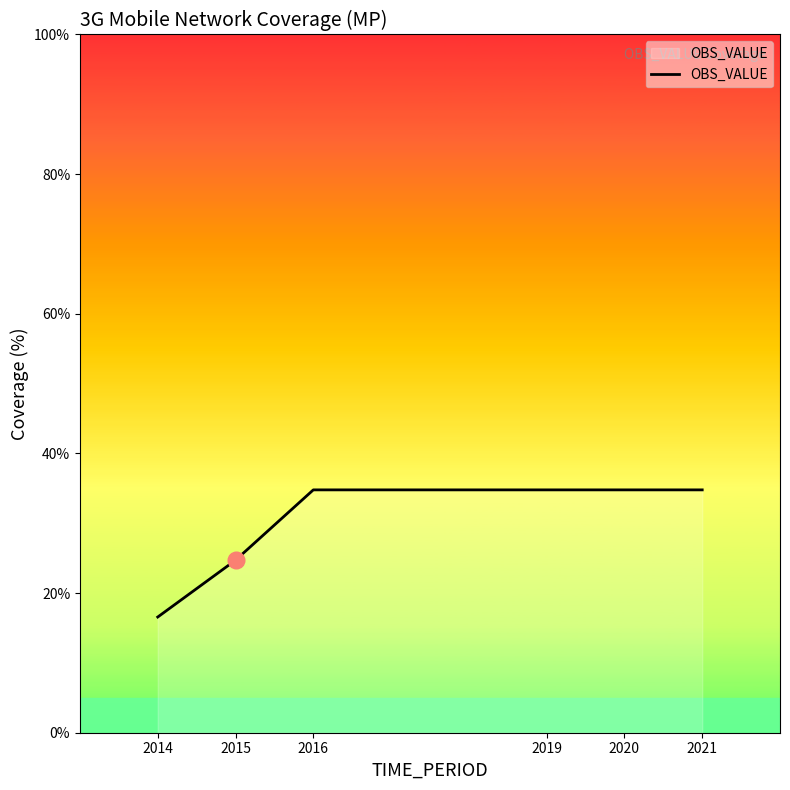

Count the number of categories in the chart.

6